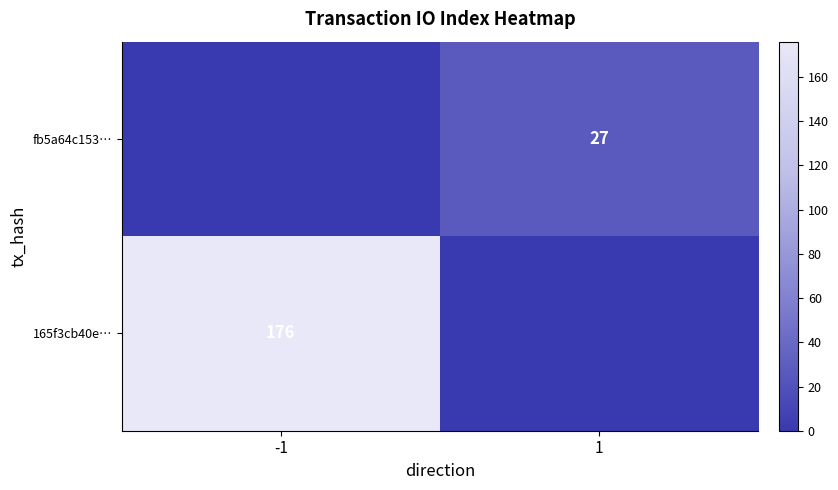

The value of 165f3cb40e… at -1 is 176. True or false?

True